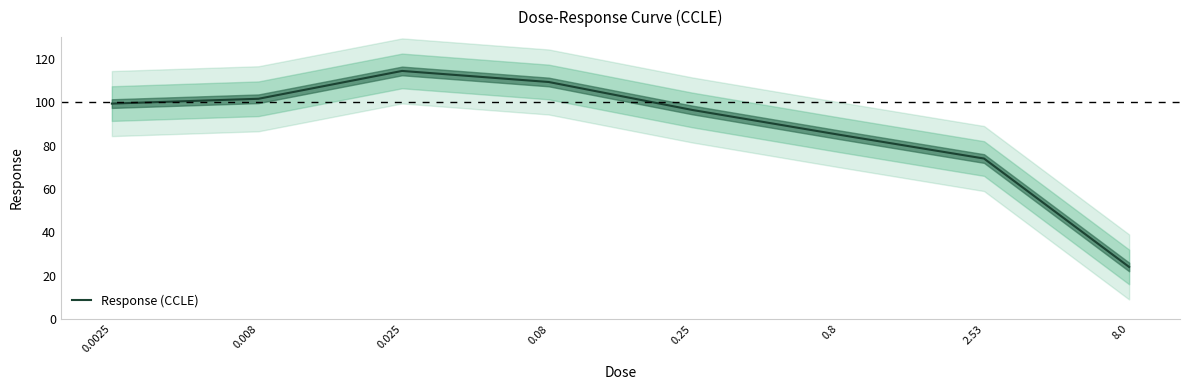

Approximately how many times larger is the value at 0.0025 compared to 0.08?

0.9